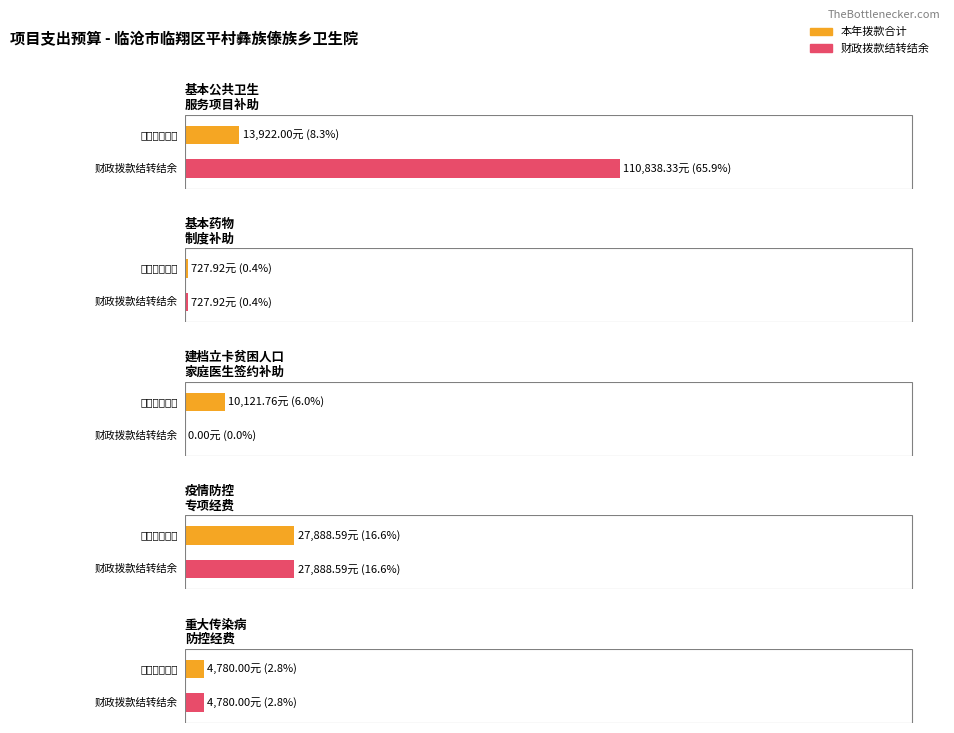

Is the value of 本年拨款合计 at 重大传染病防控经费 greater than the value of 财政拨款结转结余 at 基本药物制度补助资金?

Yes